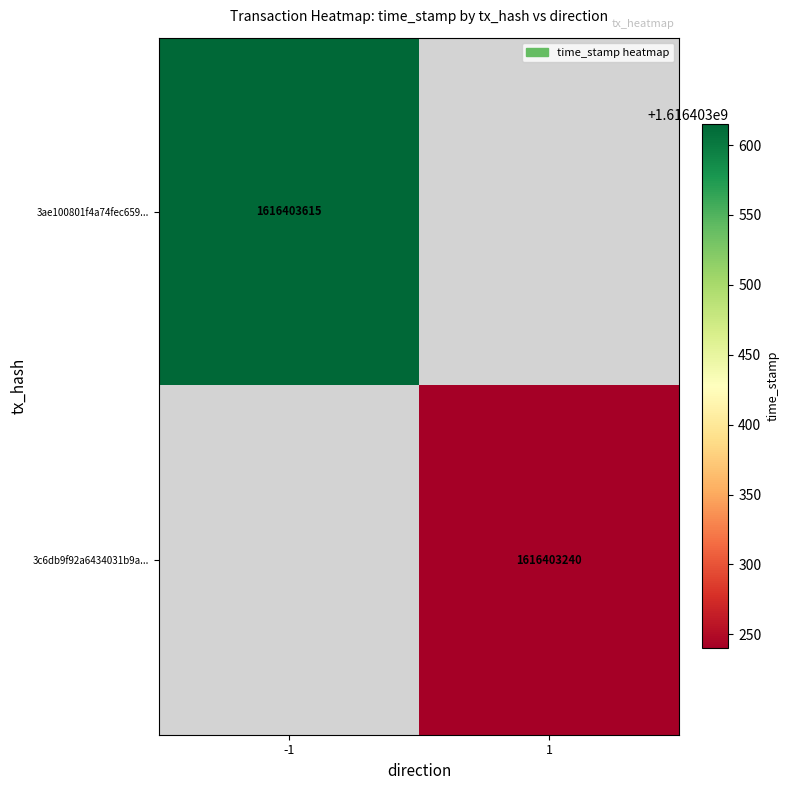

Rank the series by their maximum value, from lowest to highest.

3c6db9f92a6434031b9a63af25871ec0f547364, 3ae100801f4a74fec6597a2b3d7aafdfa8f9c31